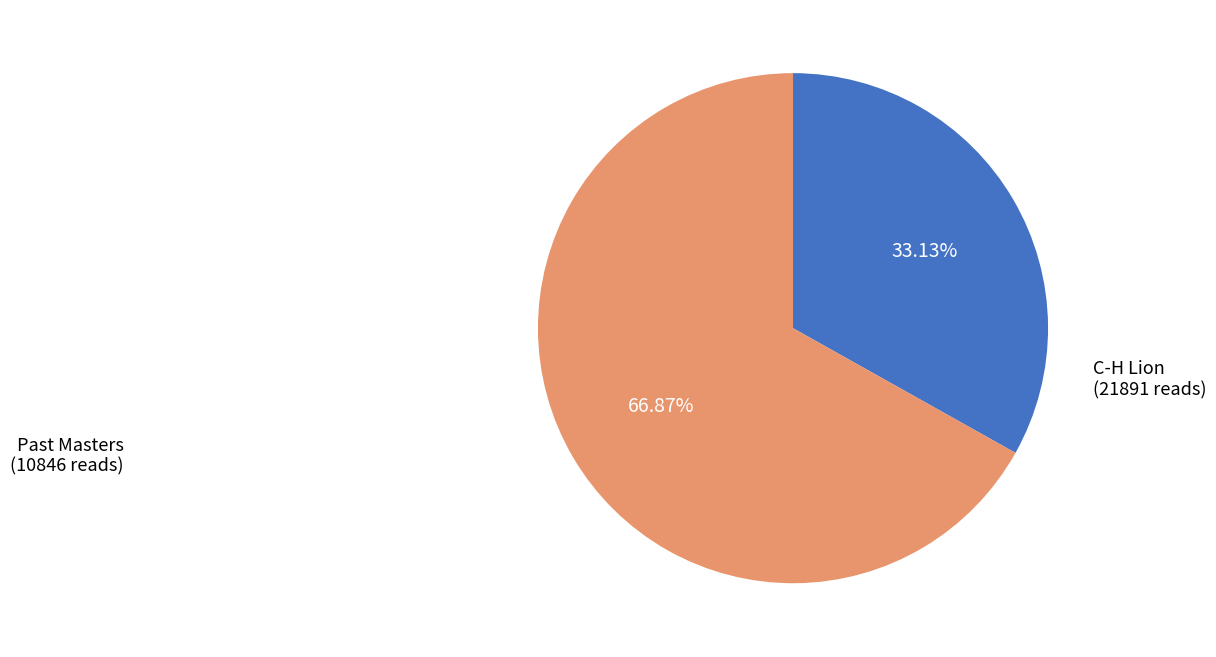

To the nearest percent, what is the difference between the largest and smallest slice percentages?

34%